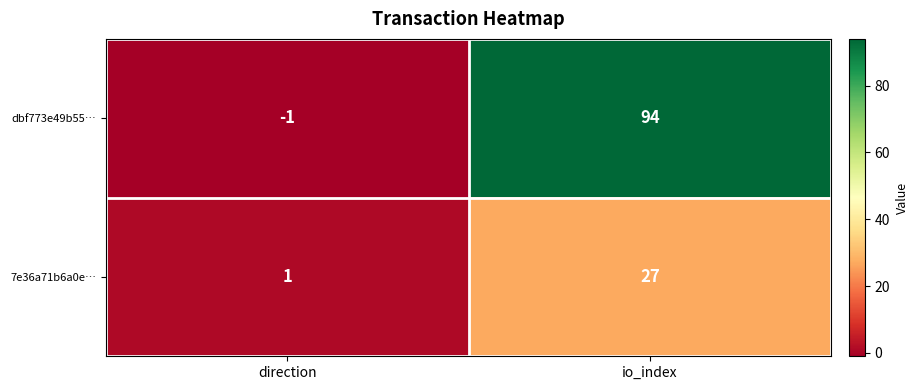

List the series in order of their peak value, highest first.

dbf773e49b55…, 7e36a71b6a0e…